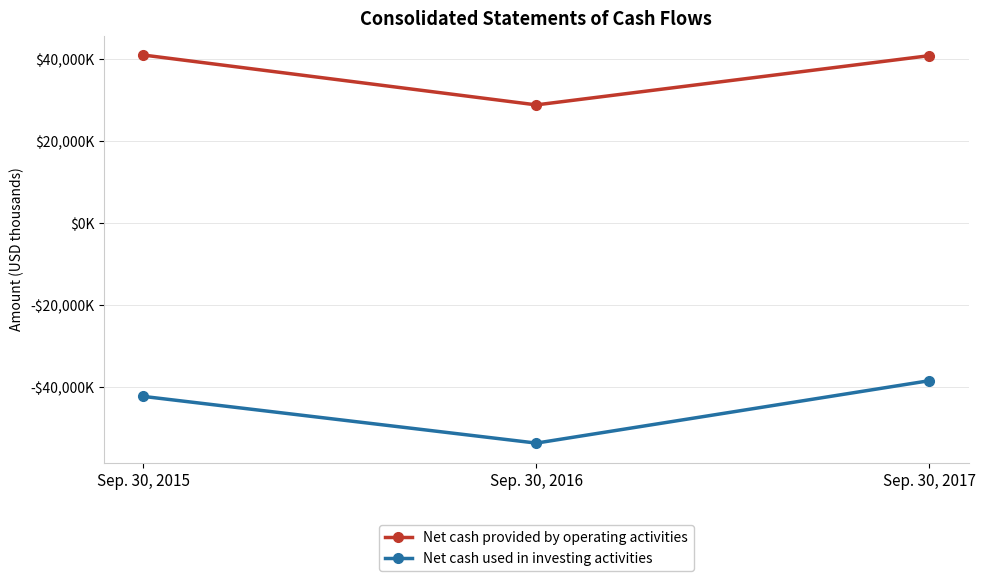

Is the value of Net cash used in investing activities at Sep. 30, 2017 greater than the value of Net cash provided by operating activities at Sep. 30, 2015?

No